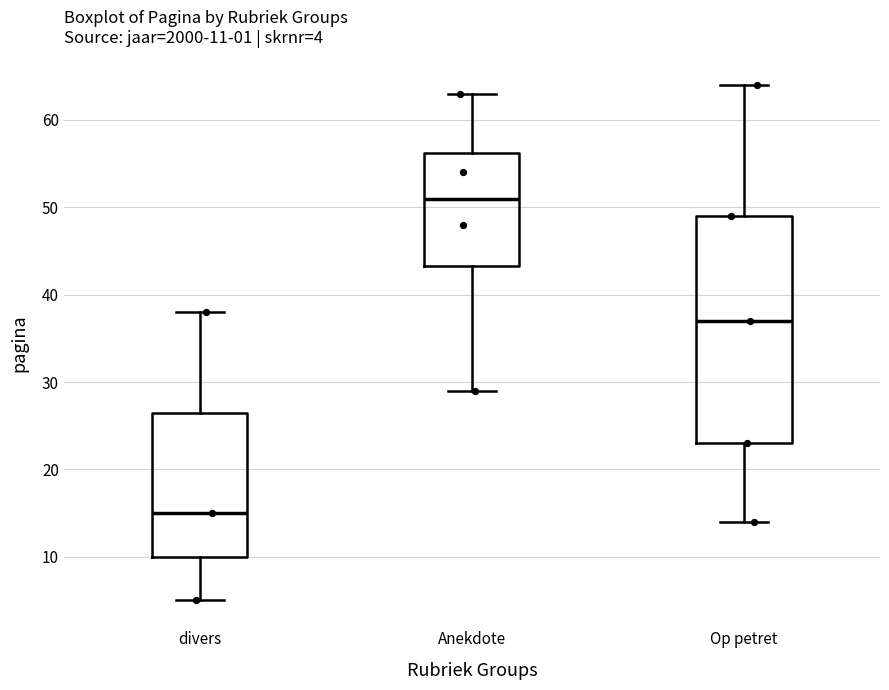

Which box has the lowest median line?

divers